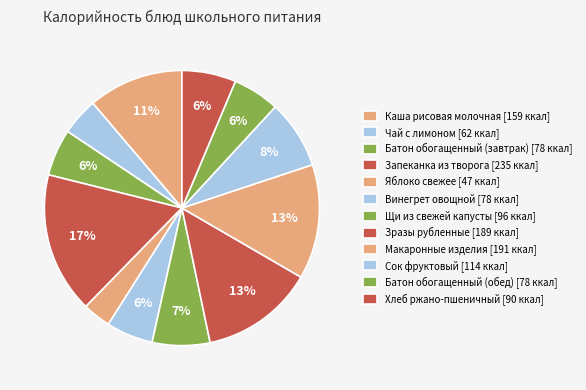

What percentage is the Яблоко свежее slice, to the nearest percent?

3%